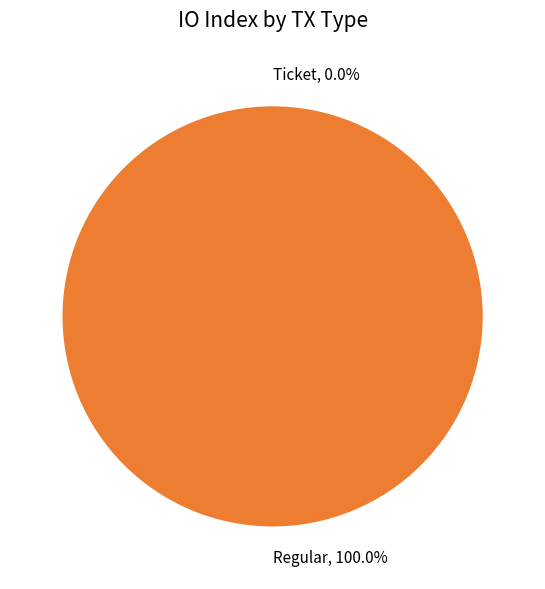

To the nearest percent, what is the difference between the Regular and Ticket slice percentages?

100%